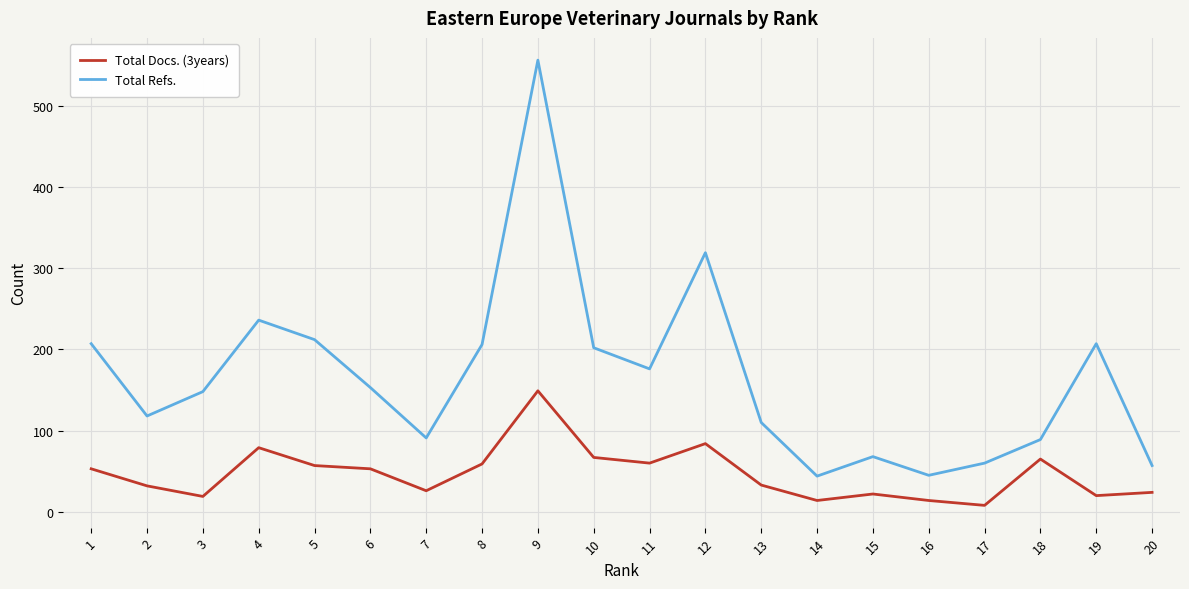

What is the average value of the Total Docs. (3years) series?

47